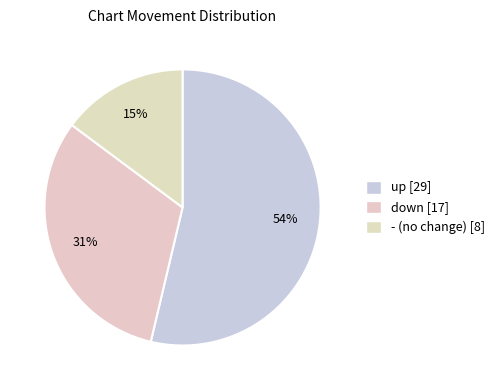

How many segments does this pie chart have?

3